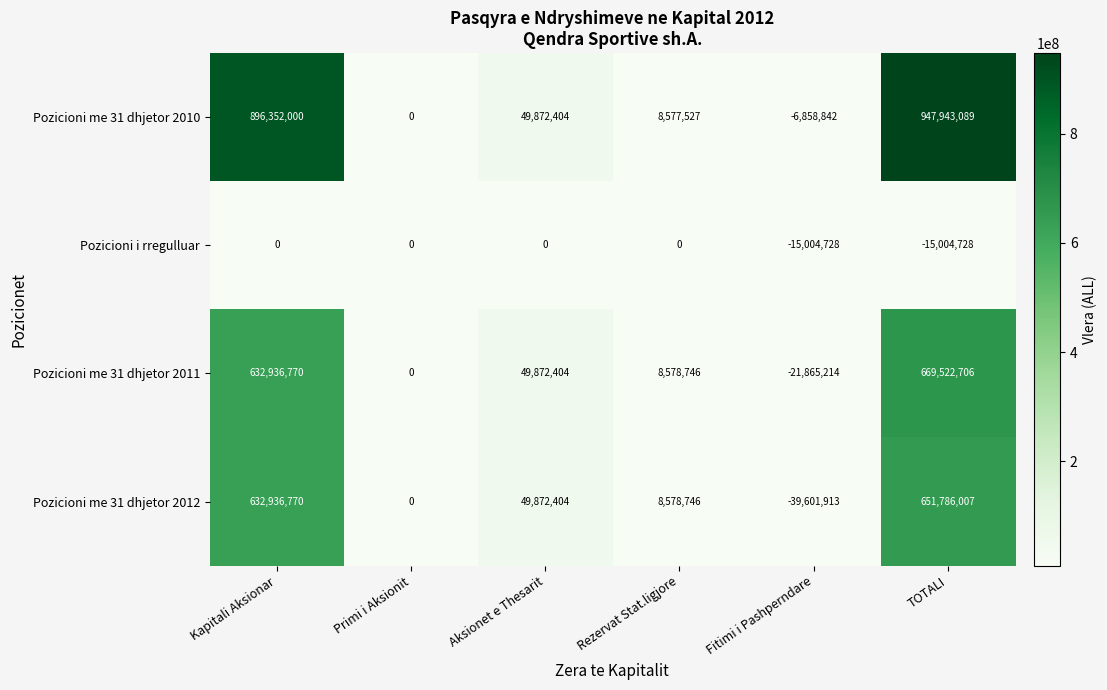

How many negative values does the Pozicioni me 31 dhjetor 2011 series have?

1